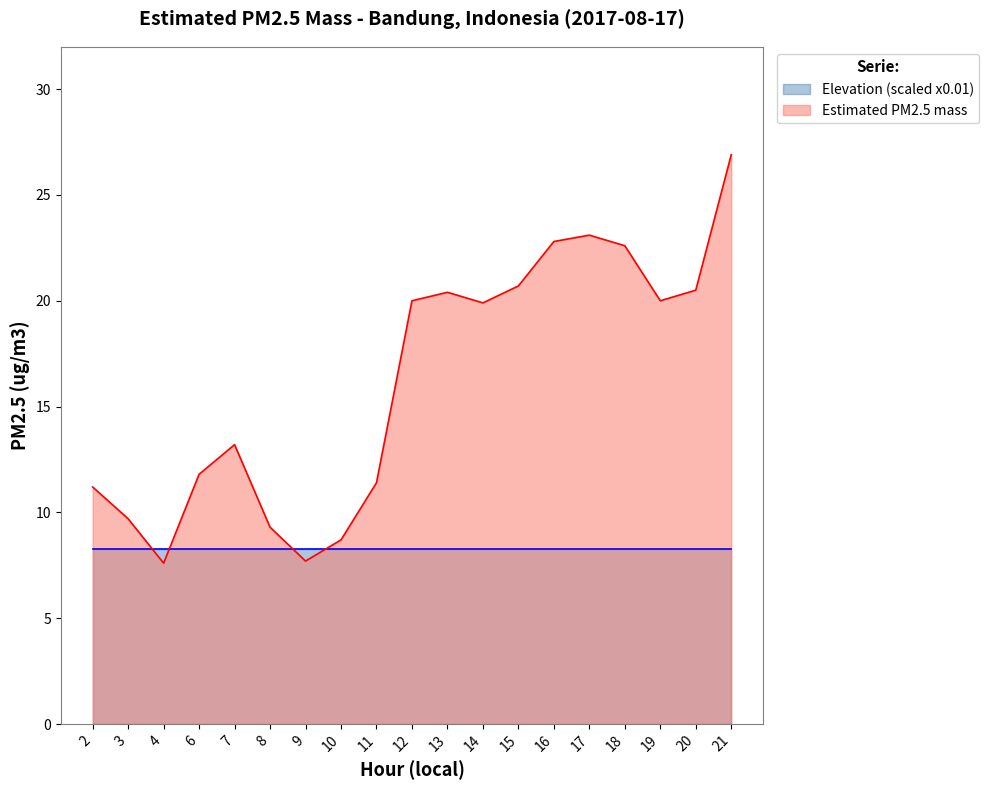

True or false: the data shows 13.2 at 7.

True